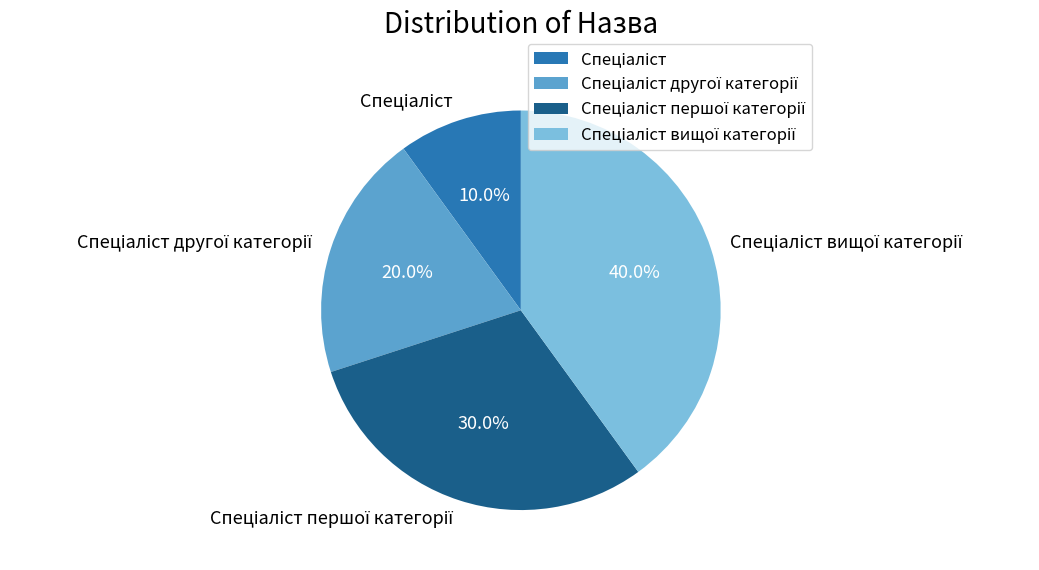

Is there a majority slice in this chart?

No